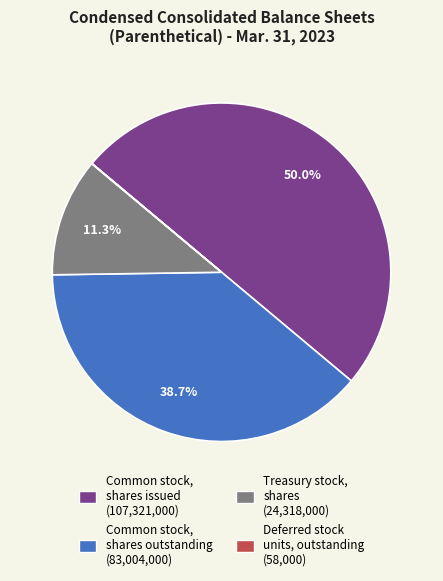

To the nearest percent, what percentage of the pie is Common stock, shares outstanding?

39%